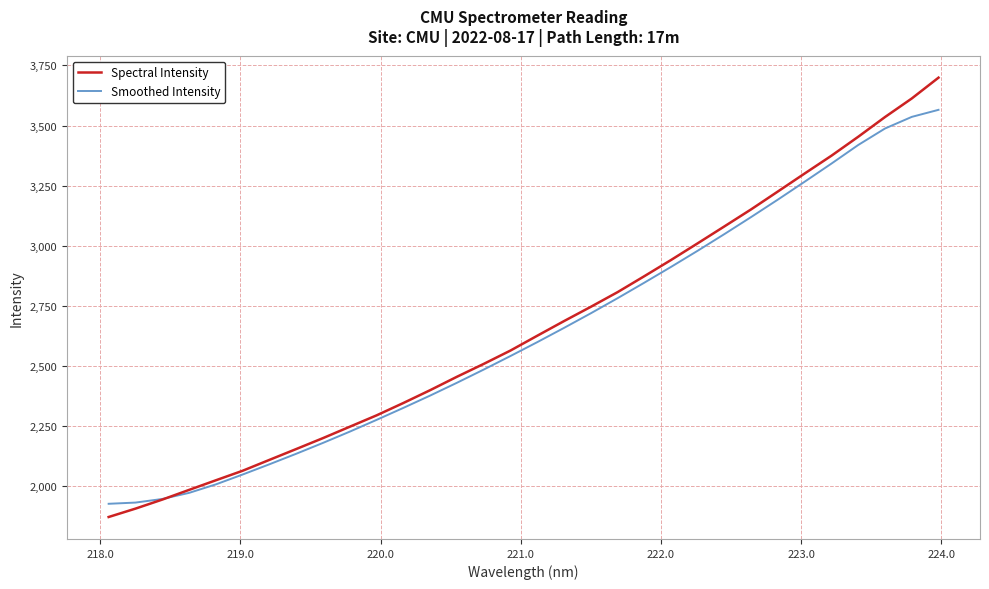

True or false: Spectral Intensity and Smoothed Intensity cross at least once.

True